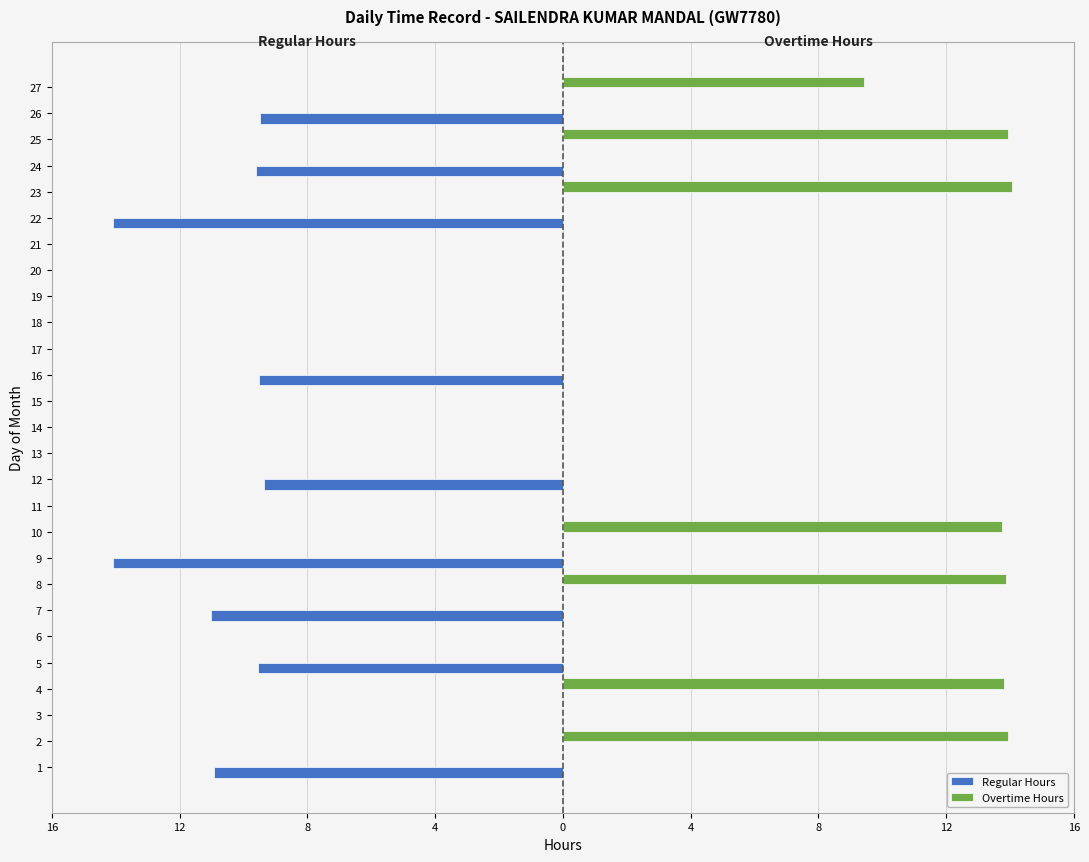

Between 8 and 19, which is larger?

8